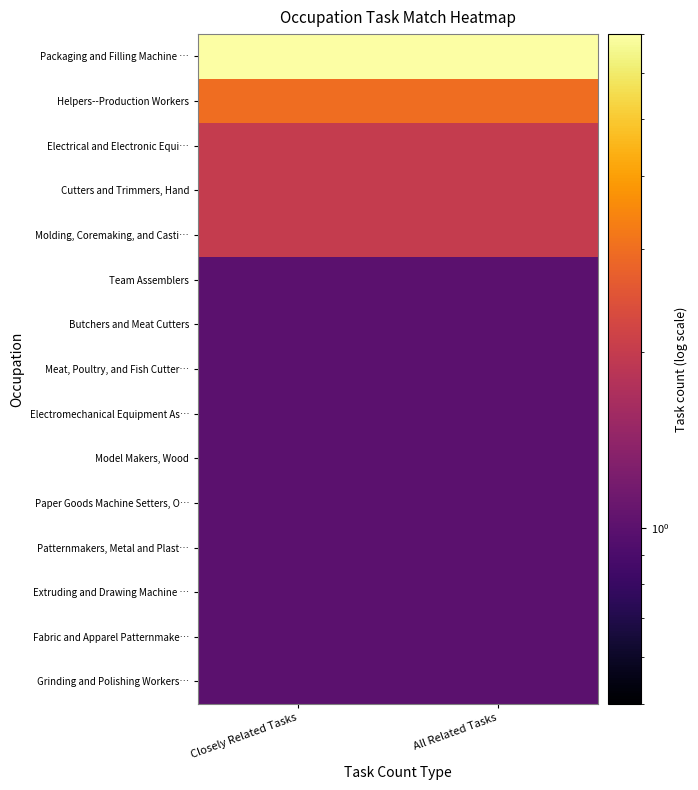

What is the maximum value shown in the chart?

7